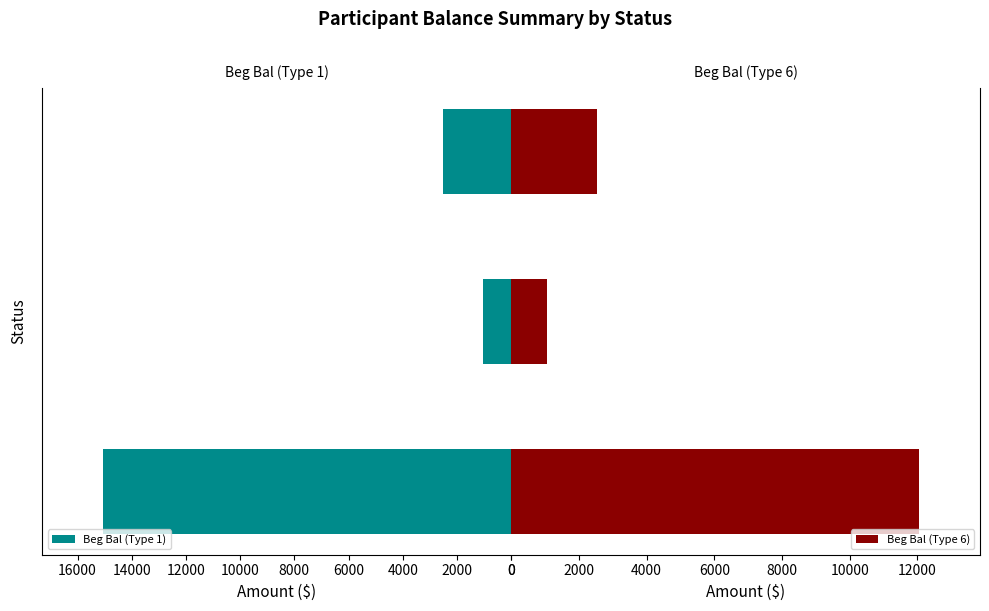

What is the value of the Beg Bal (Type 6) bar at the 2nd from the left?

1056.3